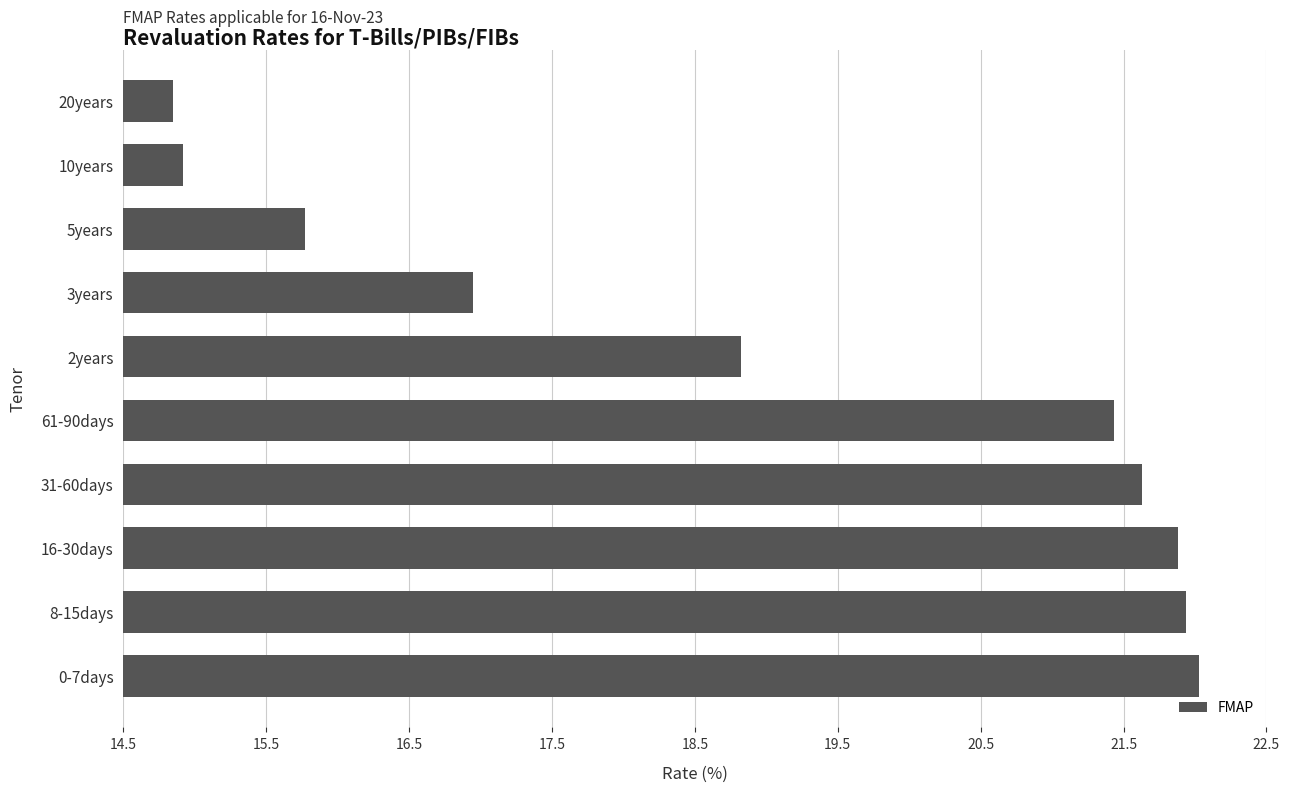

Does the chart contain any negative values?

No